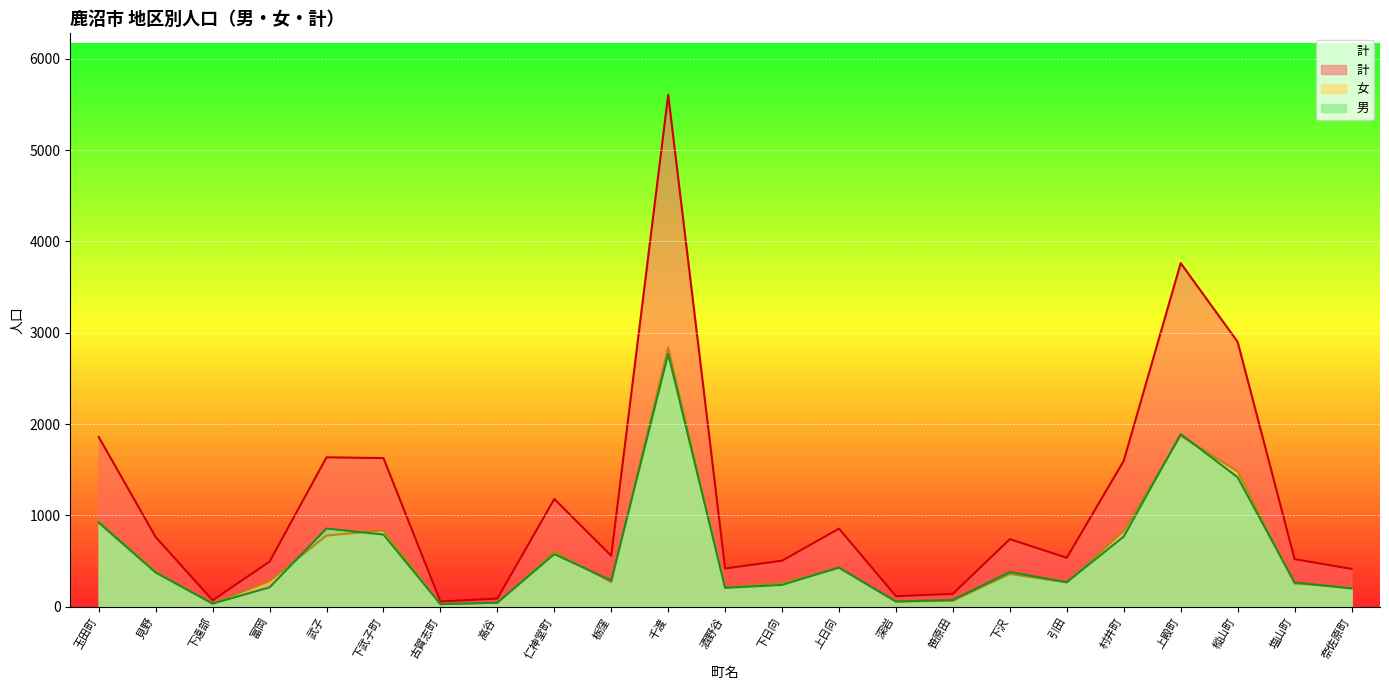

What is the minimum value for 女?

29